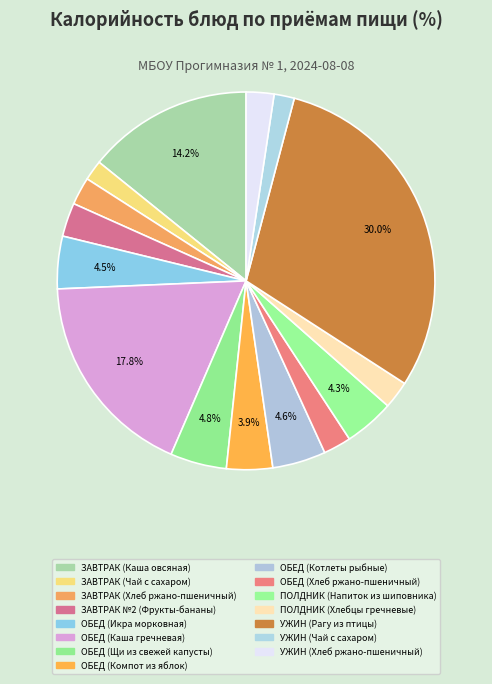

What percentage do ОБЕД (Икра морковная) and ПОЛДНИК (Напиток из шиповника) together represent?

8.8%